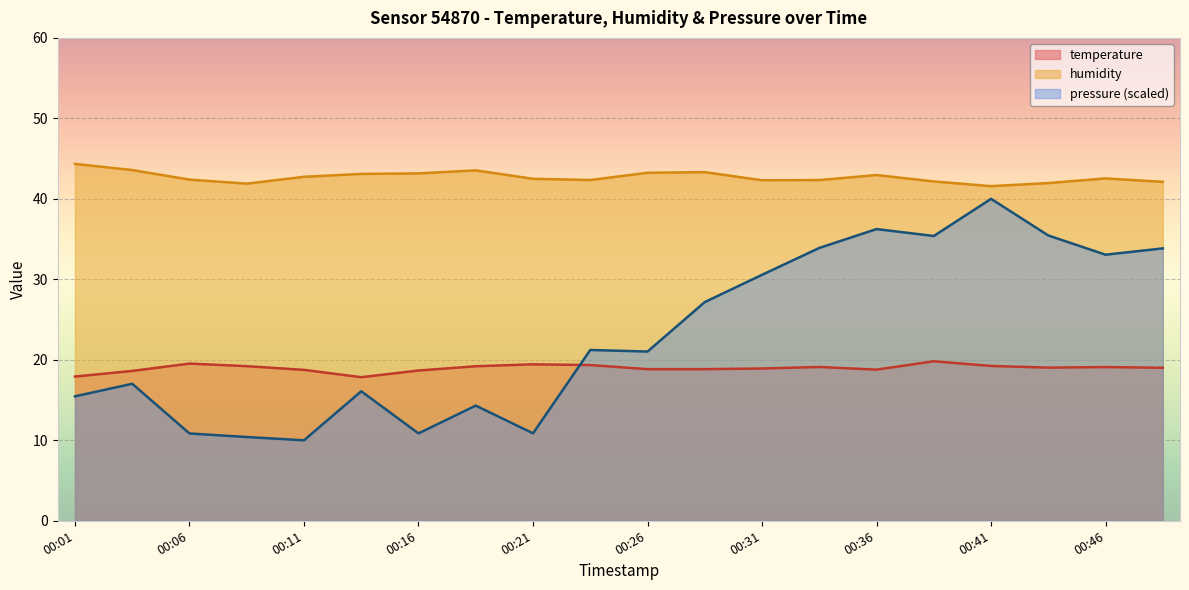

What is the average value of the pressure_norm series?

23.2